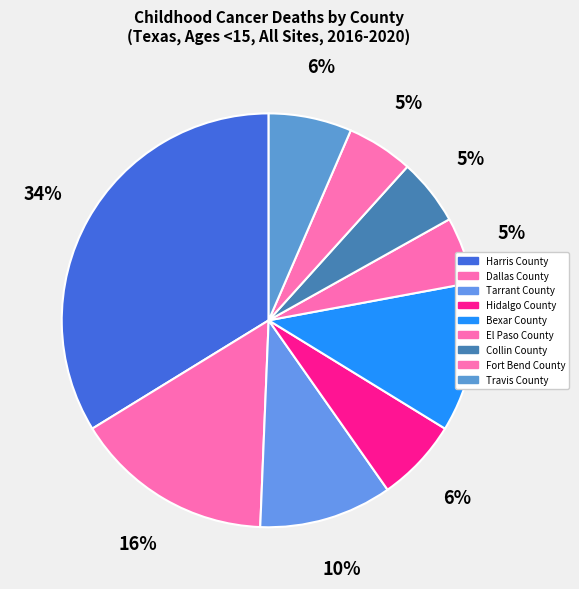

Count the number of slices in the pie.

9